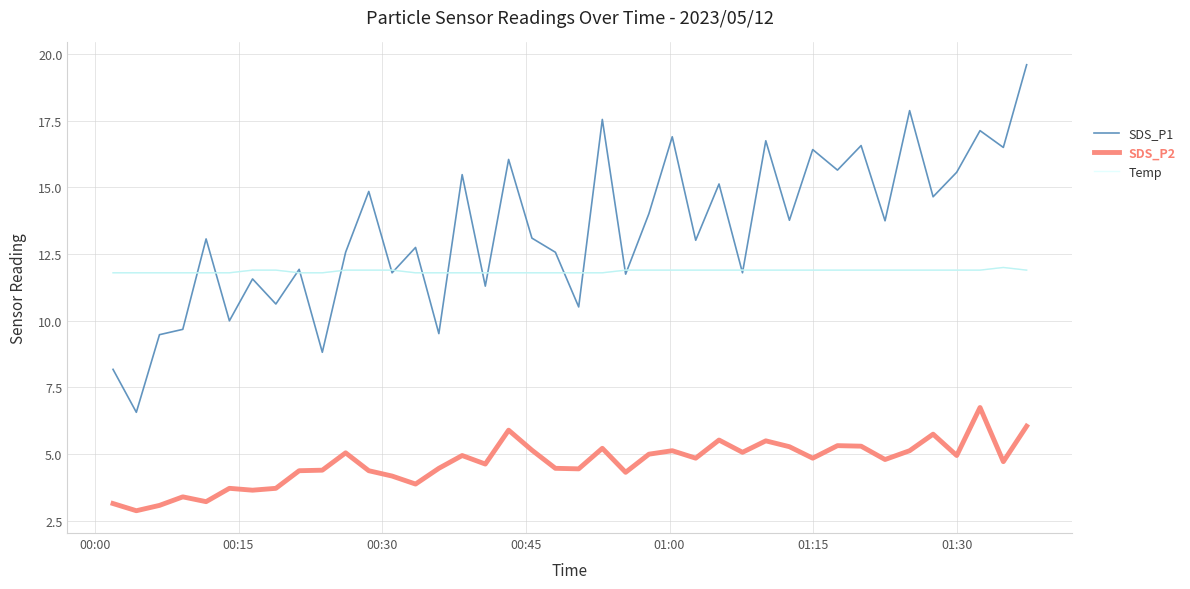

Rank the series by their maximum value, from lowest to highest.

SDS_P2, Temp, SDS_P1